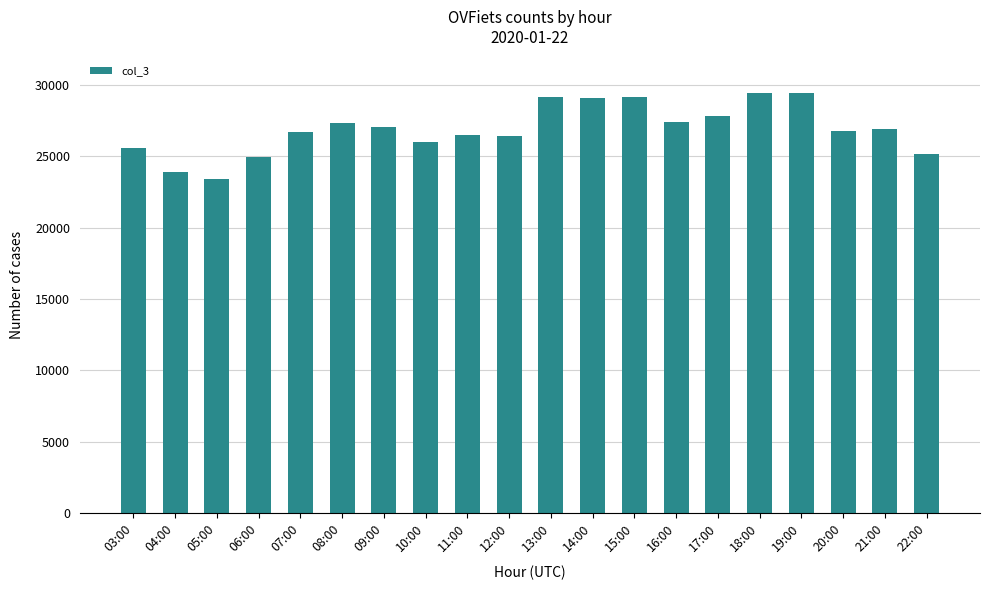

What is the label of the 7th bar from the right?

16:00